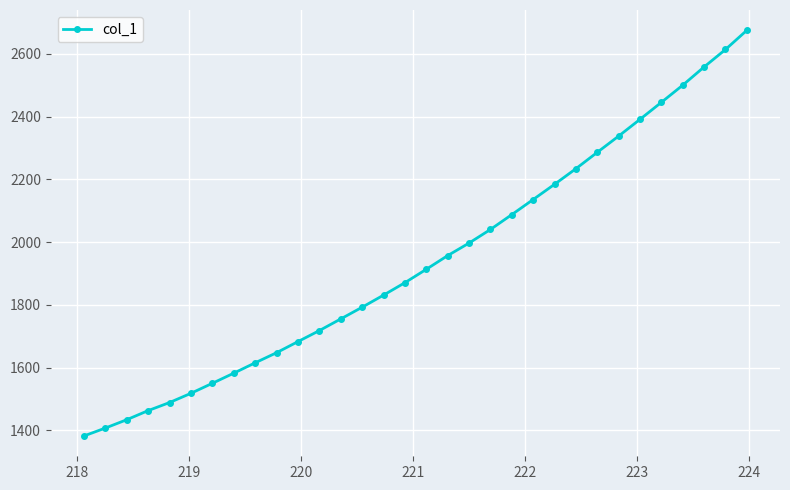

What is the difference between the second highest and minimum values?

1232.3